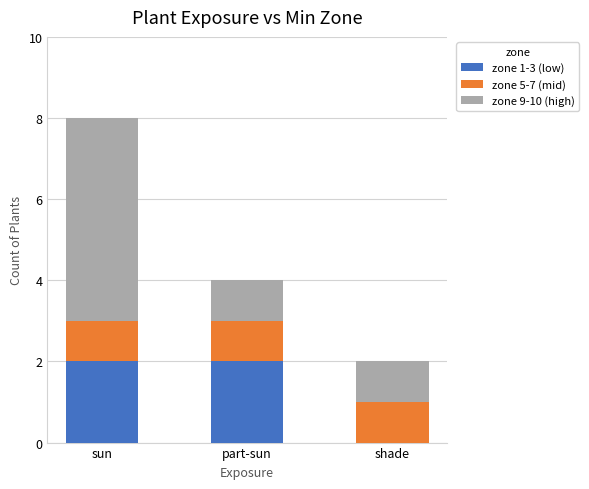

Are the bars horizontal?

No